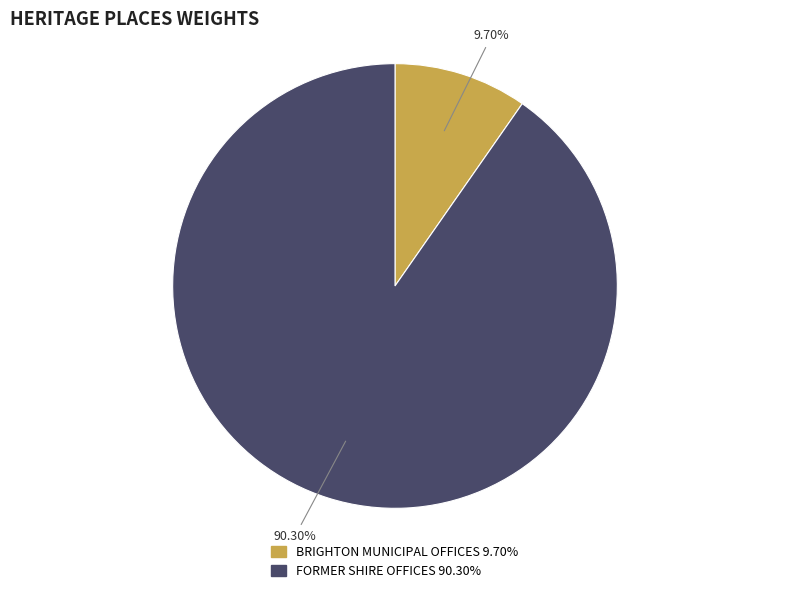

What portion of the pie excludes BRIGHTON MUNICIPAL OFFICES?

90.3%